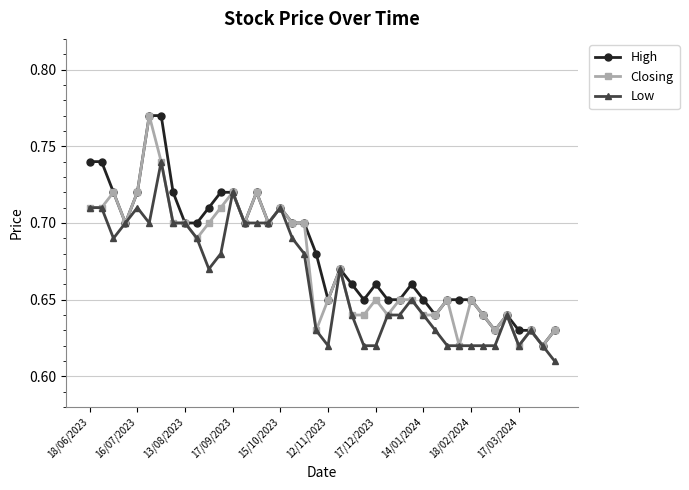

List the series in order of their overall mean, lowest first.

Low, Closing, High